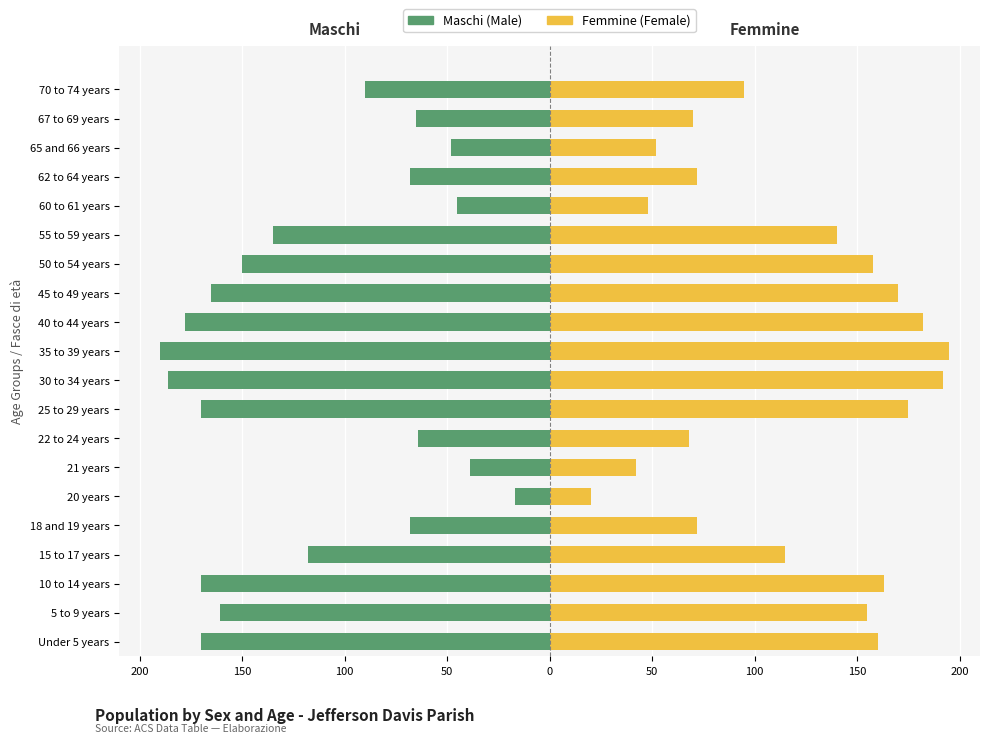

Which series has the largest total across all categories?

Femmine (Female)